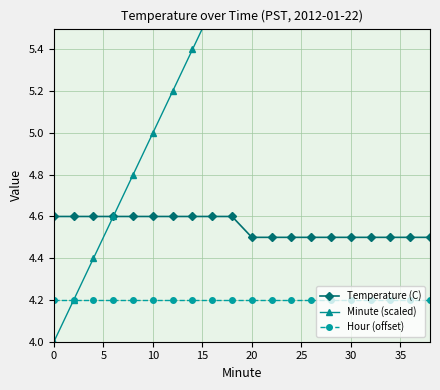

How many Temperature (C) values are between 4 and 5?

20